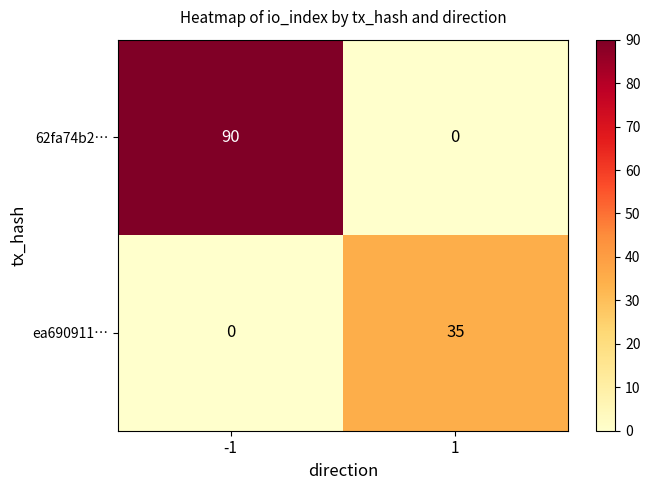

What is the difference between the 62fa74b2… values at -1 and 1?

90